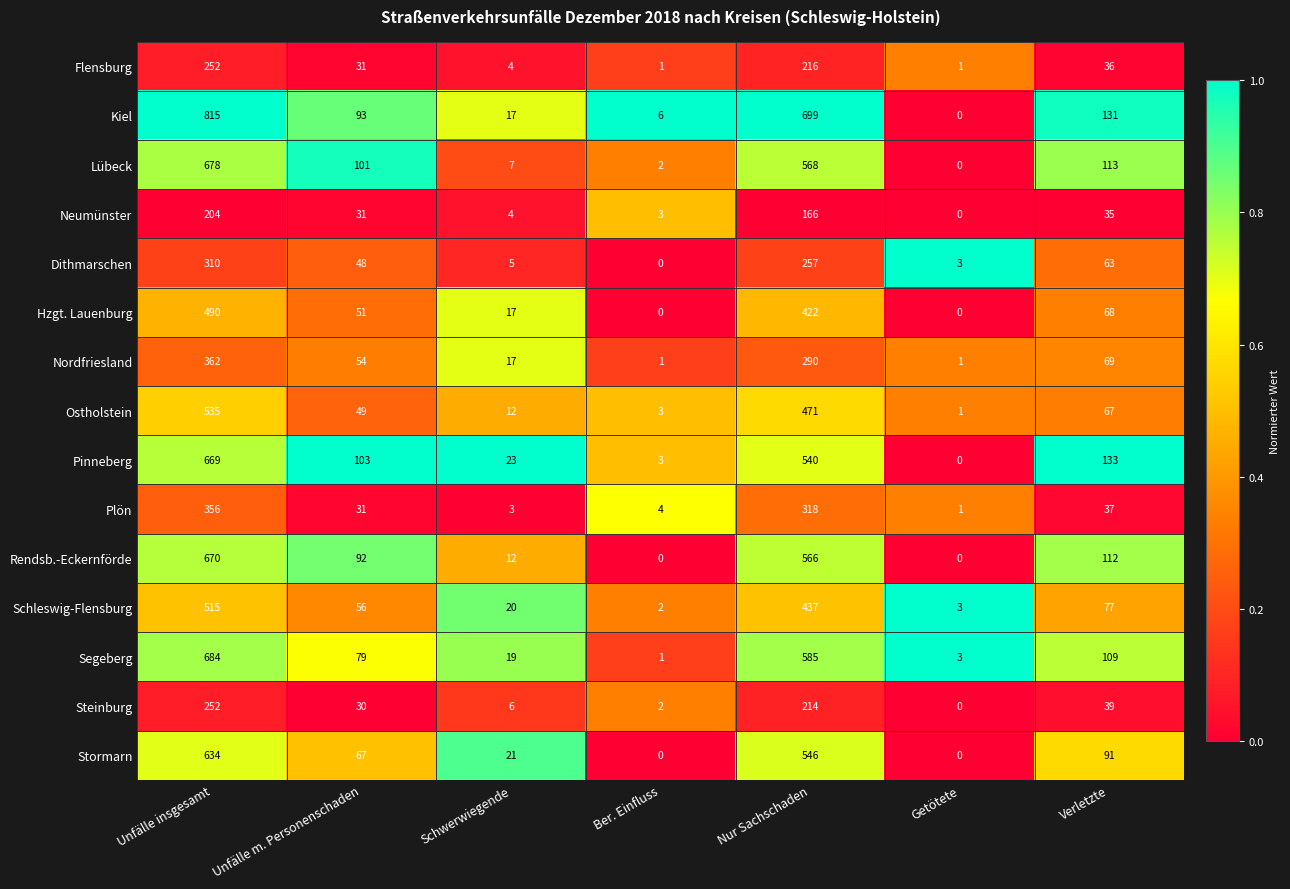

What is the greatest value displayed?

815